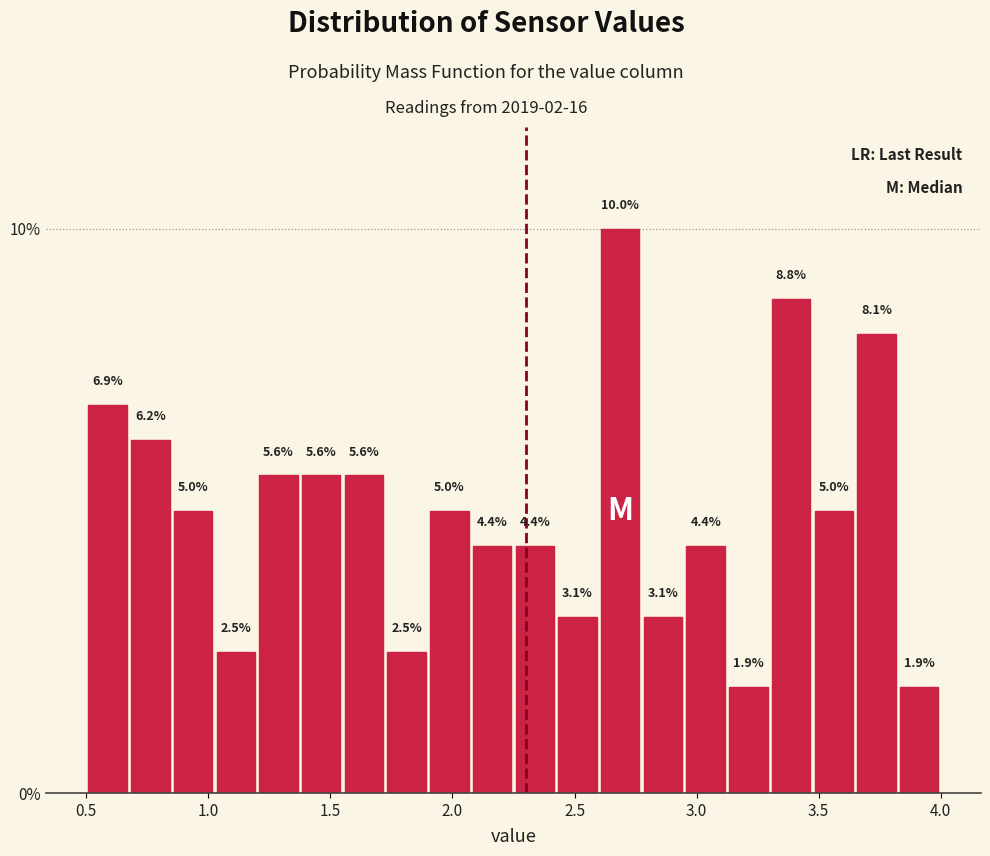

Read against the x-axis, roughly where is the centre of the tallest bar?

2.70